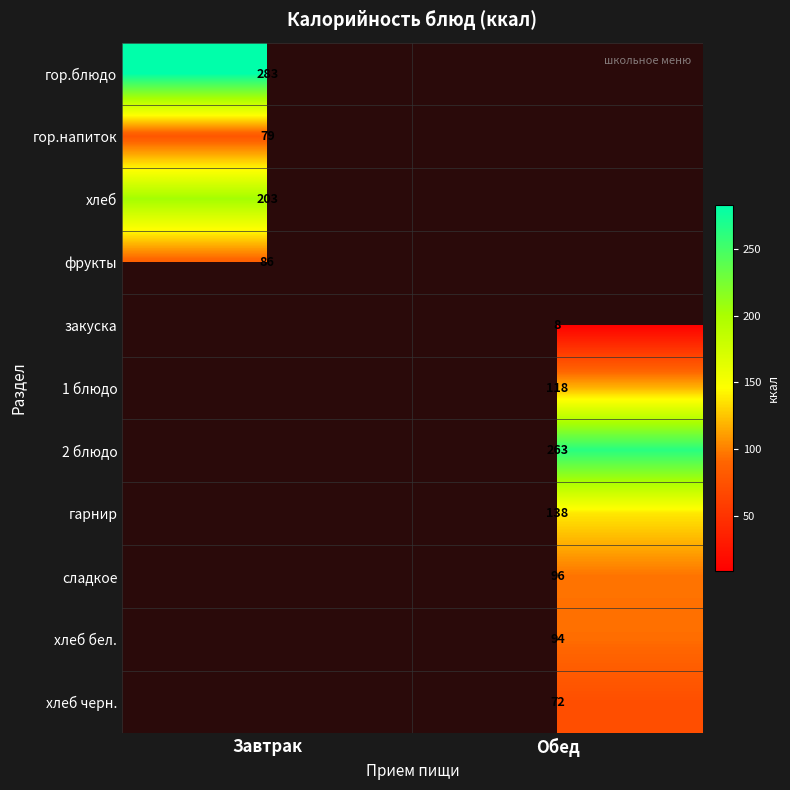

Is it true that фрукты equals 119 at Завтрак?

False